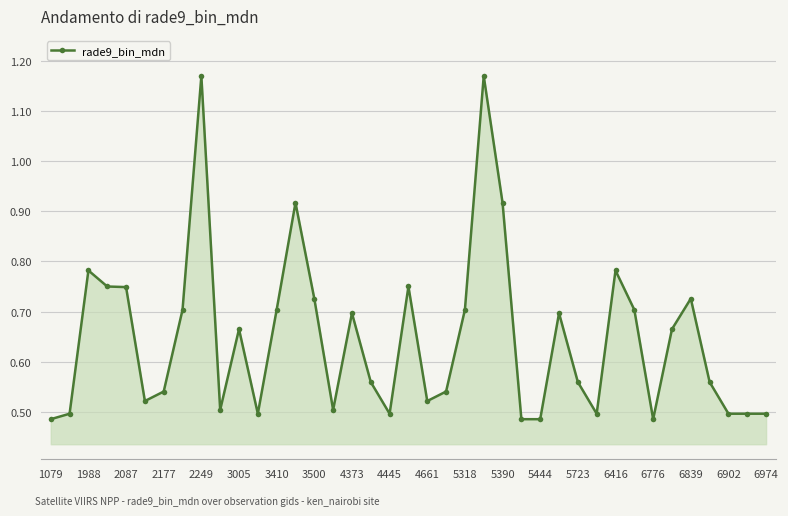

What is the sum of all values?

25.2